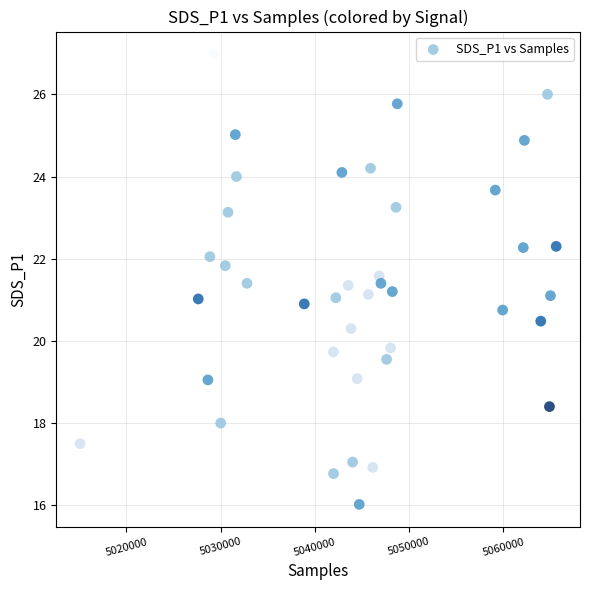

What is the range of X values (max minus min)?

50490.0